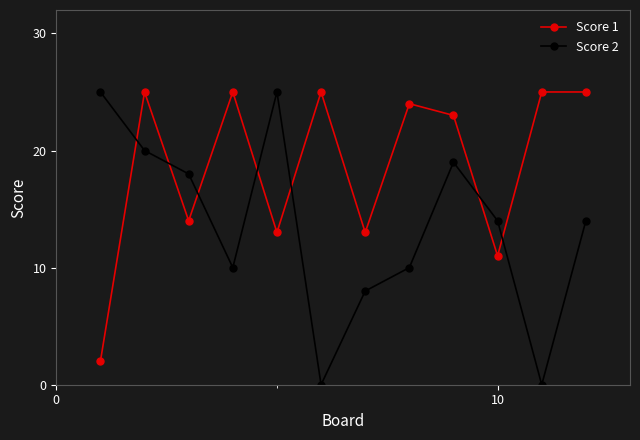

Rank the series by their average value, from lowest to highest.

Score 2, Score 1